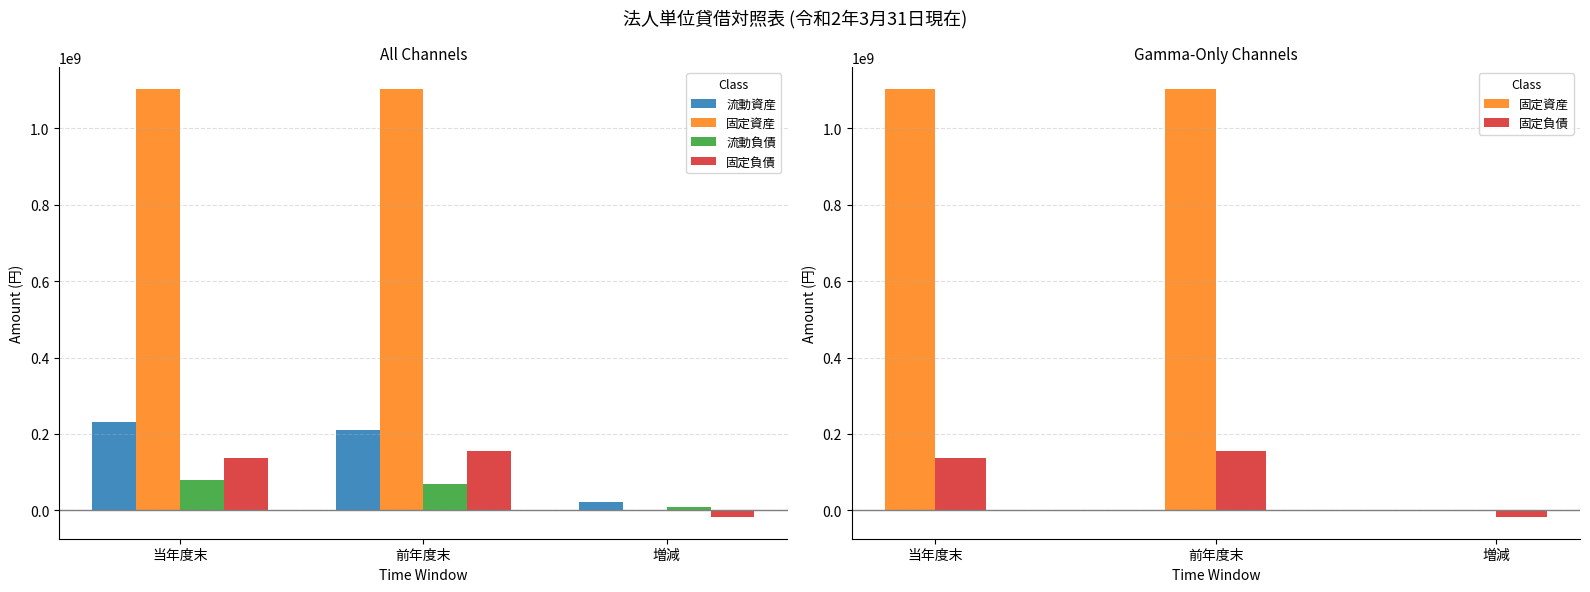

List the series in order of their peak value, lowest first.

流動負債, 固定負債, 流動資産, 固定資産